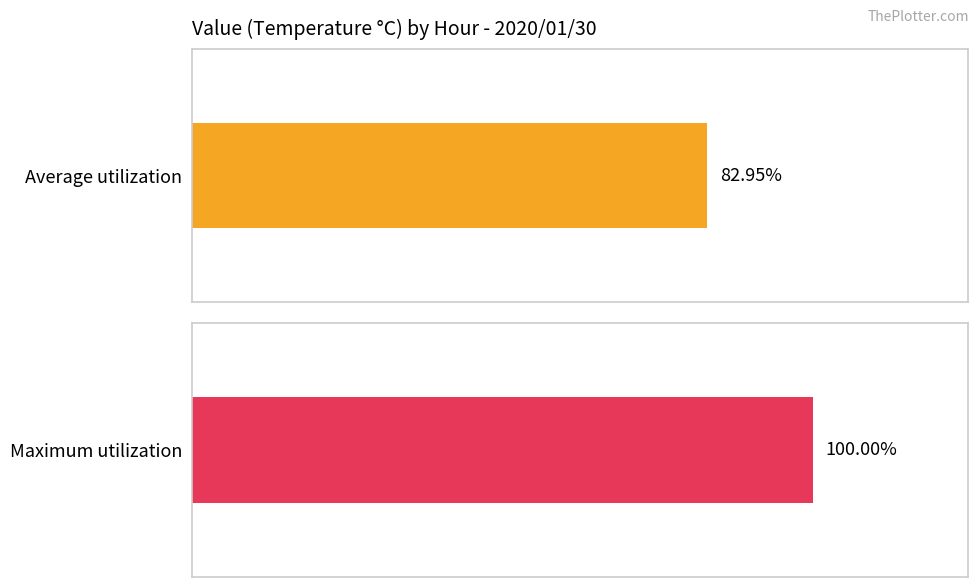

Is the value of Average utilization at 17 greater than the value of Maximum utilization at 15?

No